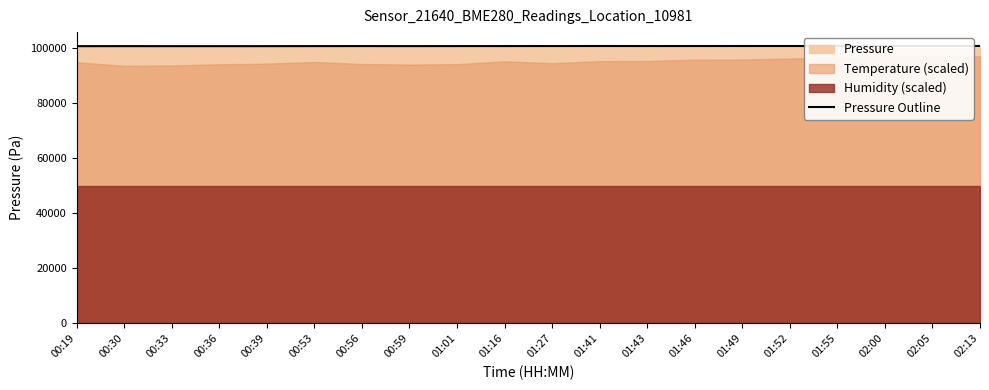

What is the label of the 13th point from the right?

00:59